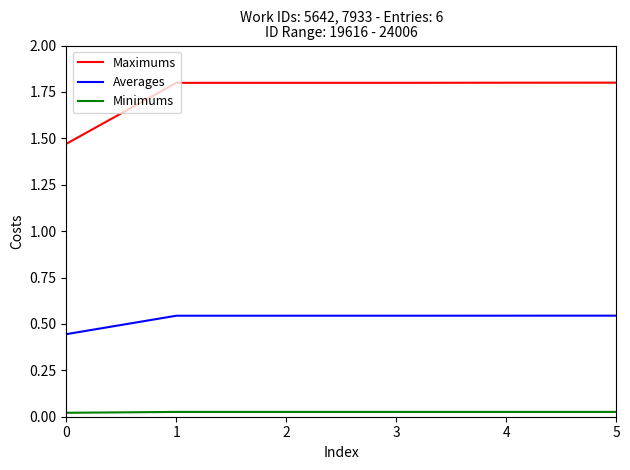

True or false: Maximums and Averages cross at least once.

False